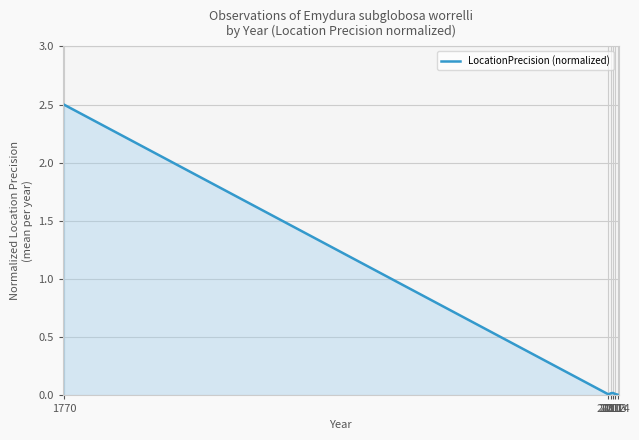

Which label corresponds to the largest value in the chart?

1770